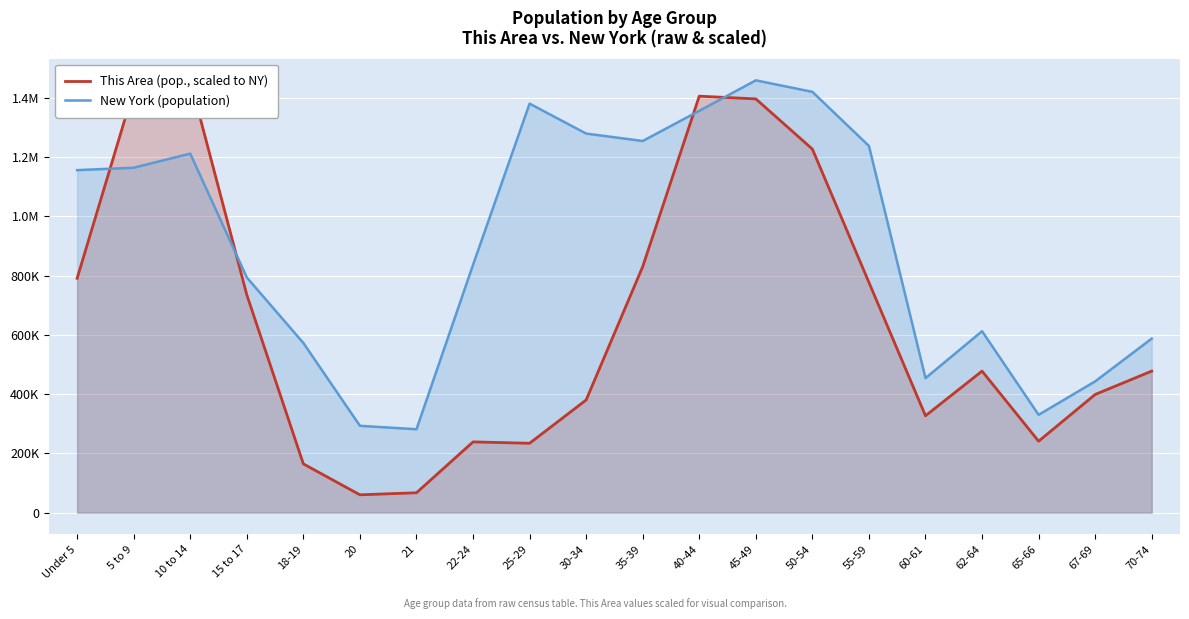

What is the value of the This Area (pop., scaled to NY) point at the 10th from the left?

380345.2